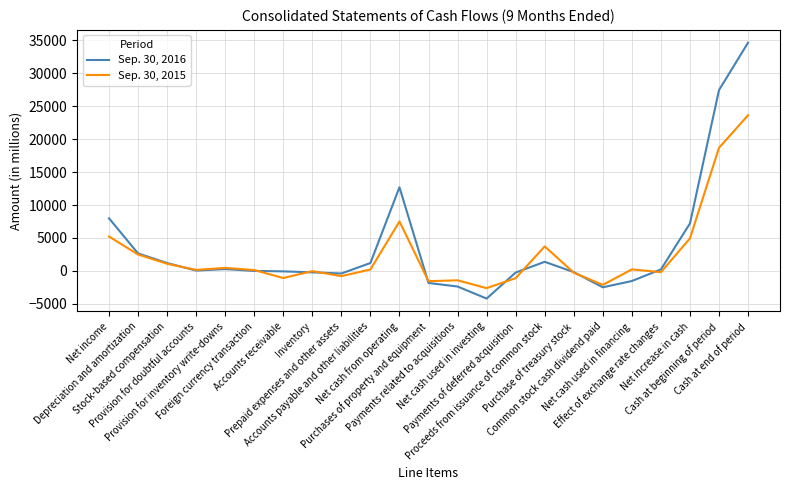

At how many categories does at least one series exceed 18083?

2